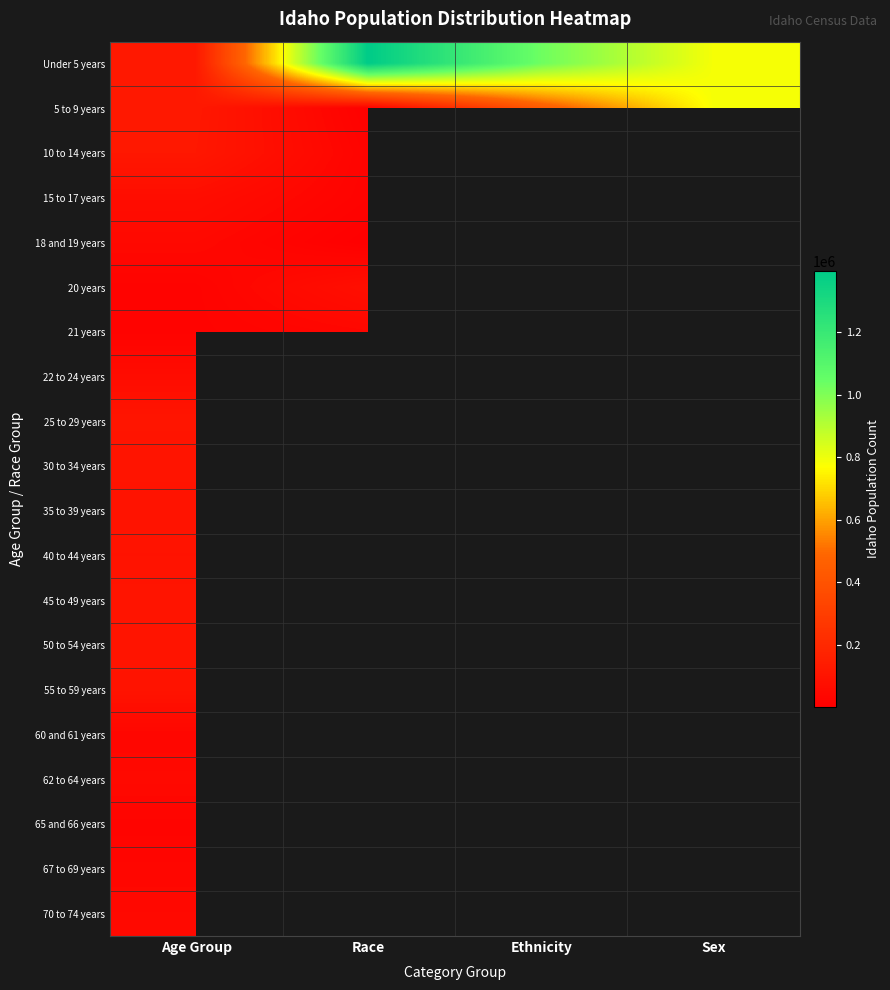

The value of 21 years at Race is 8332.6. True or false?

False